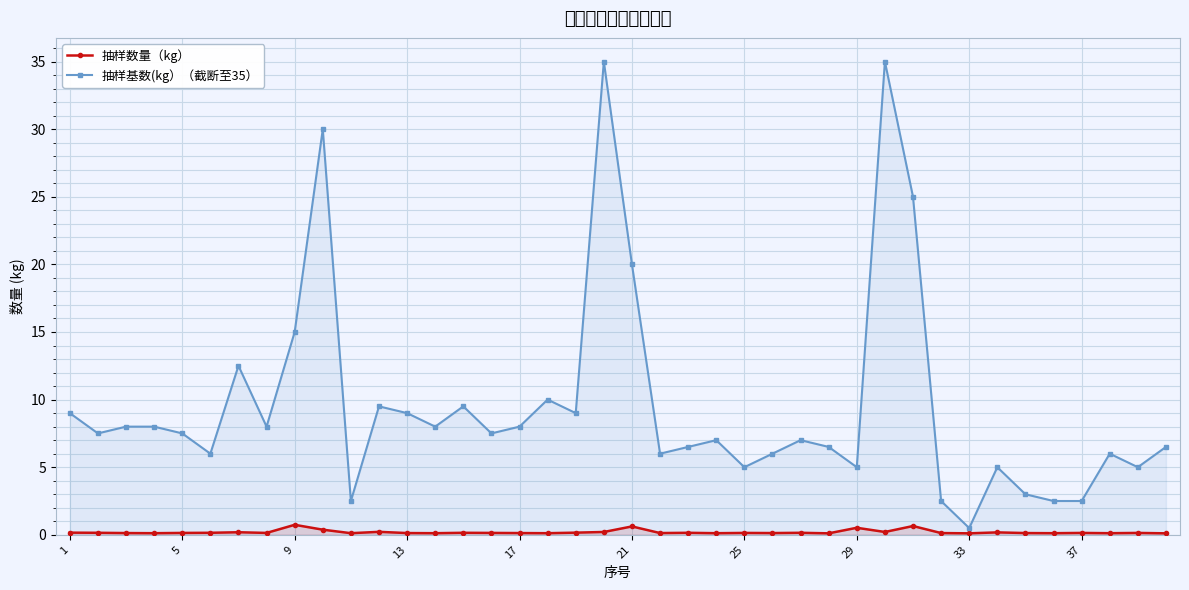

Which series has the widest spread of values?

抽样基数(kg）（截断至35）